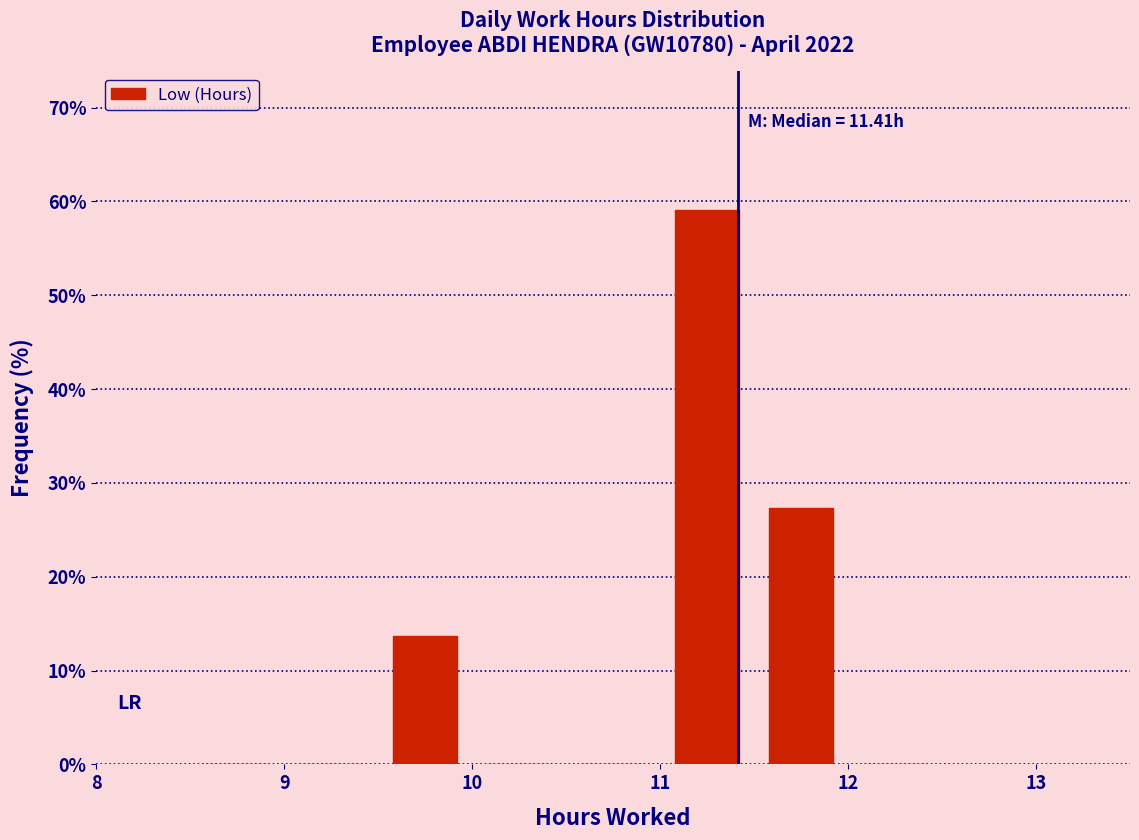

Over which range of the x-axis is the bar tallest?

11.0 to 11.5